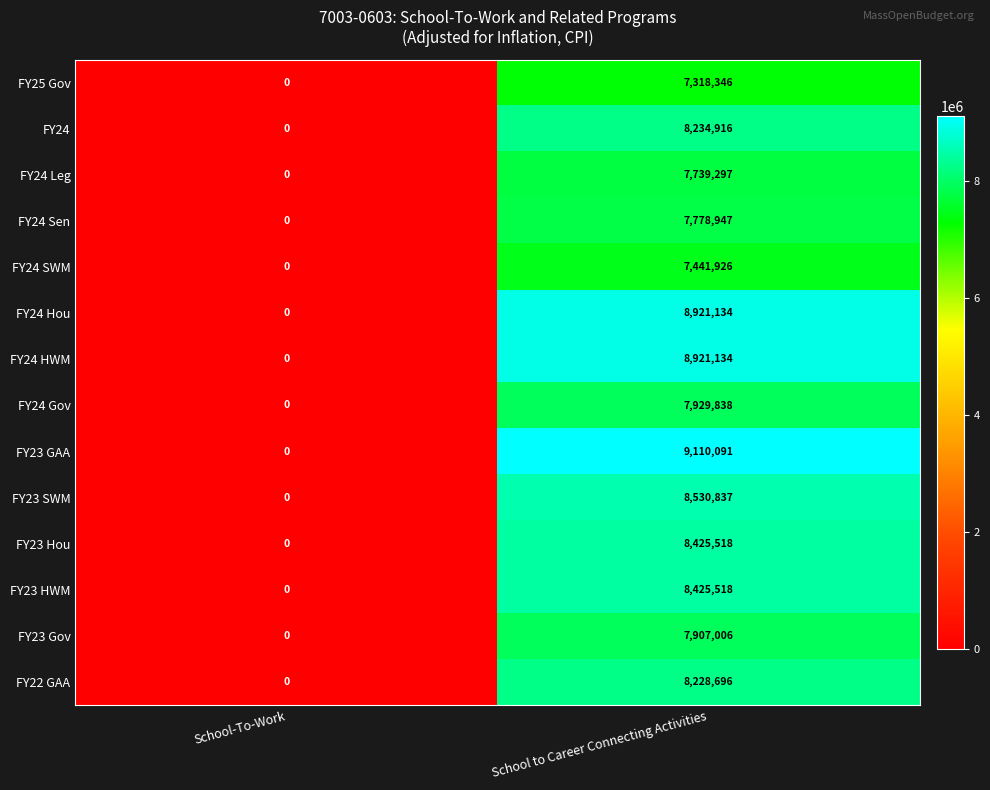

At which category is the sum across all series the highest?

School to Career Connecting Activities